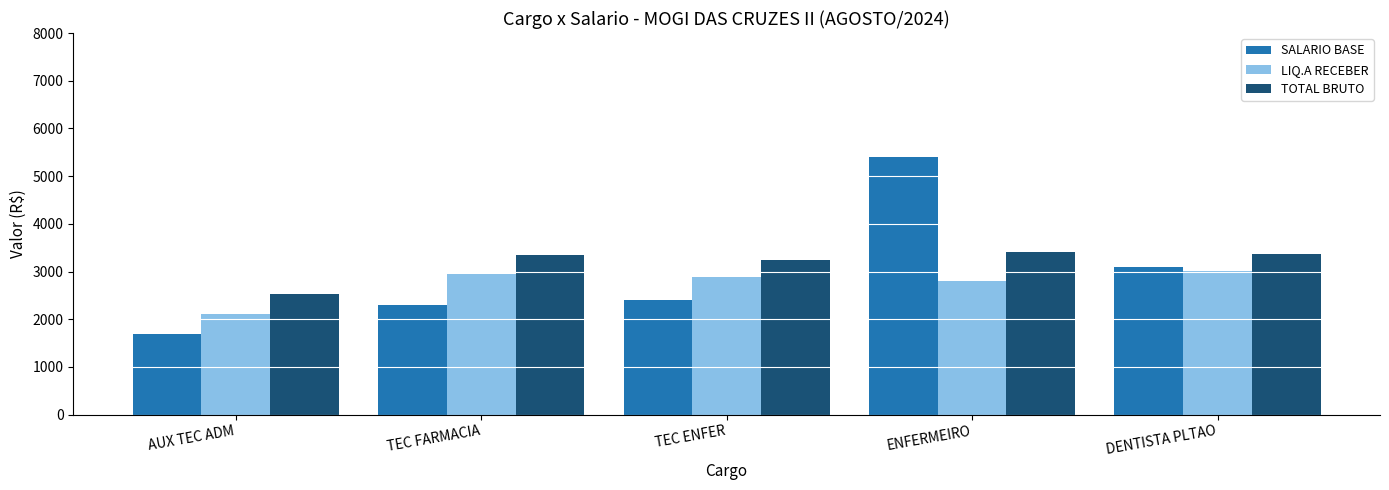

What is the lowest value of the TOTAL BRUTO series?

2525.0